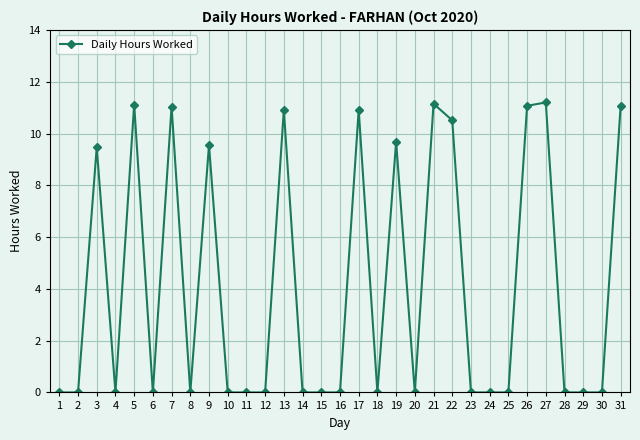

What is the sum of the values at 27 and 21?

22.4